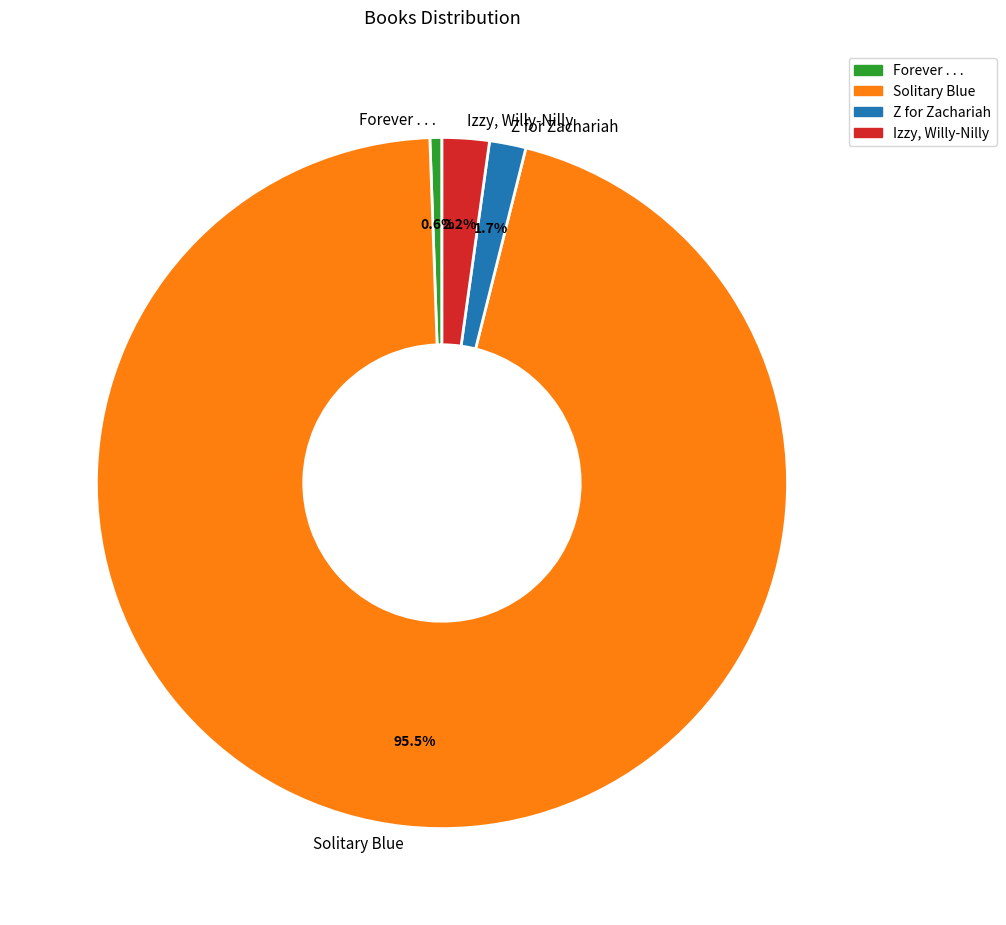

What percentage is the Izzy, Willy-Nilly slice, to the nearest percent?

2%